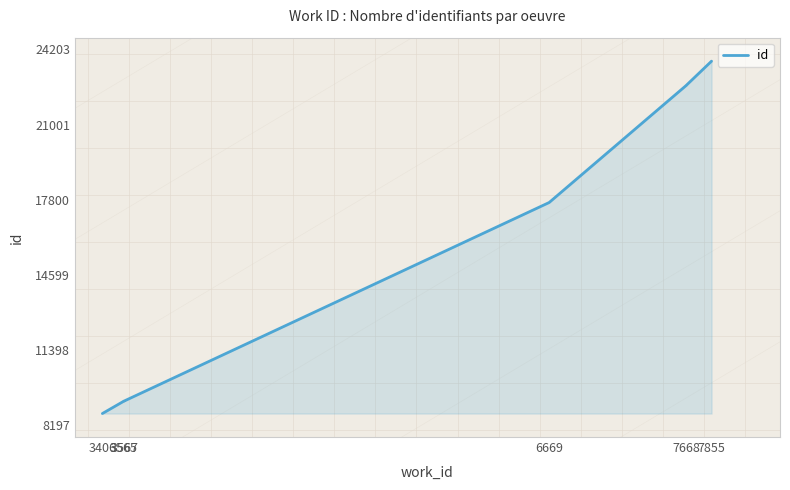

Reading left to right, what are all the values shown in this chart?

8697	9231	9232	9233	9235	17683	22658	22659	23702	23703